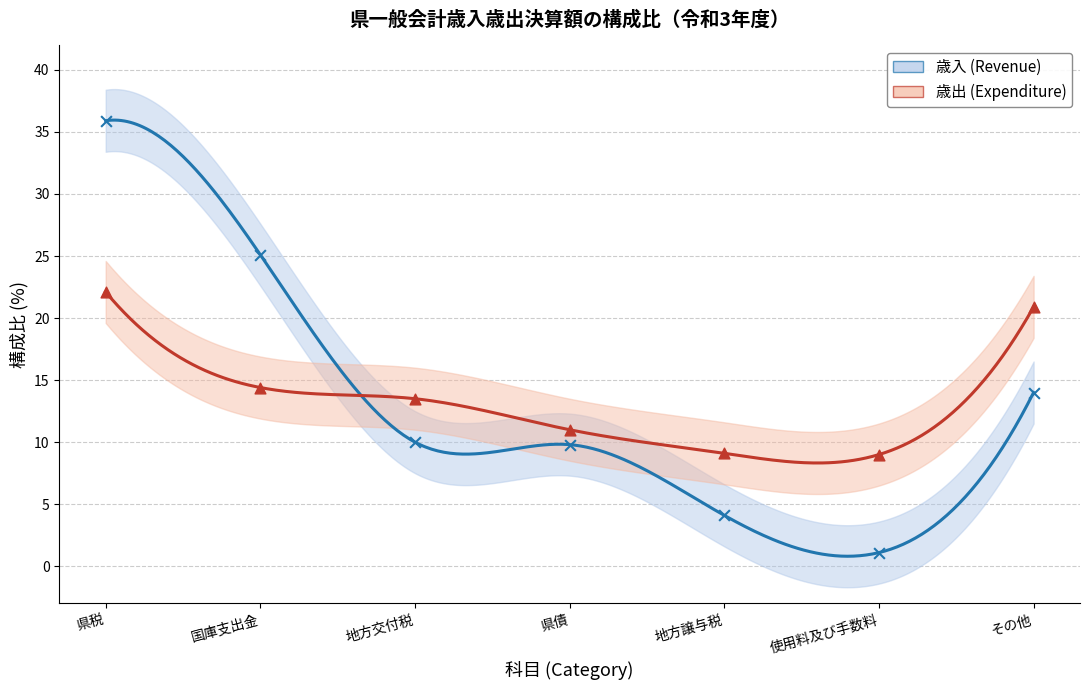

What is the total value across all series at 県税?

58.0